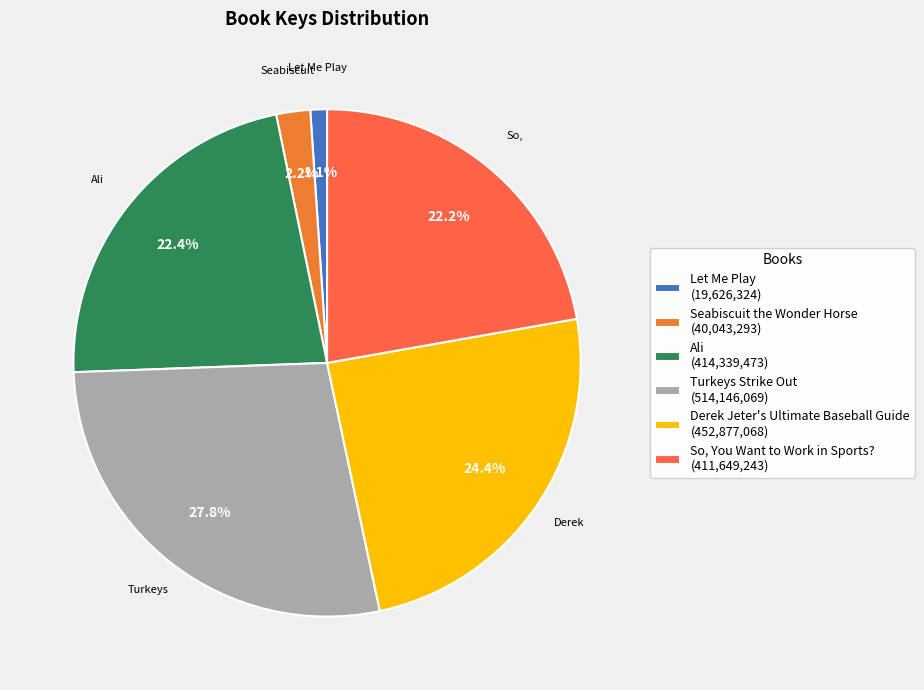

How many segments does this pie chart have?

6